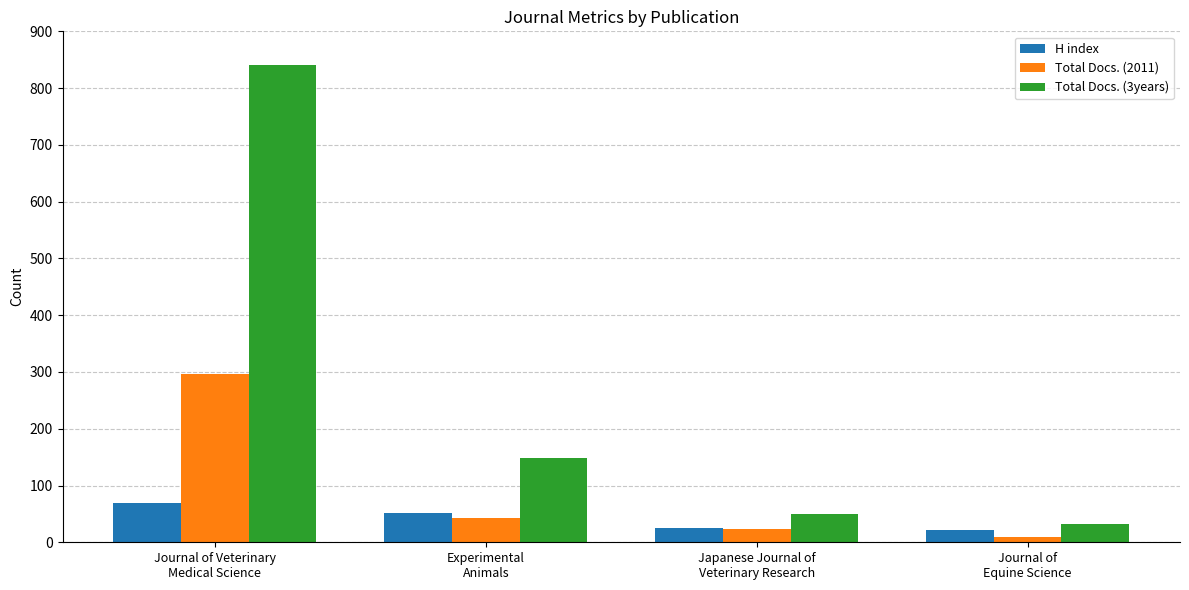

How many bars are there in each group?

3